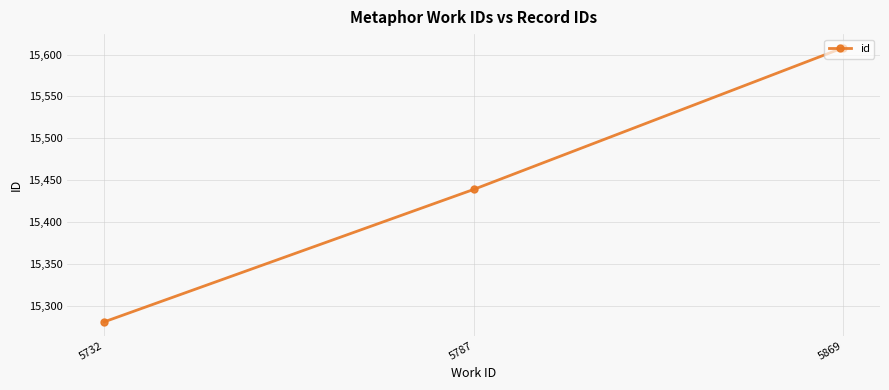

Where is the data nearest to the value 15444?

5787